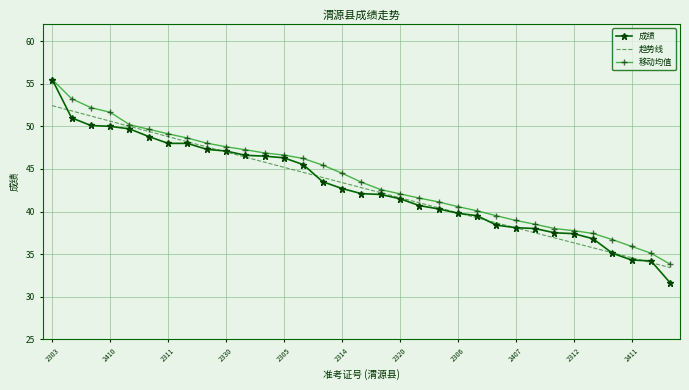

Which series has the largest range (max minus min)?

成绩